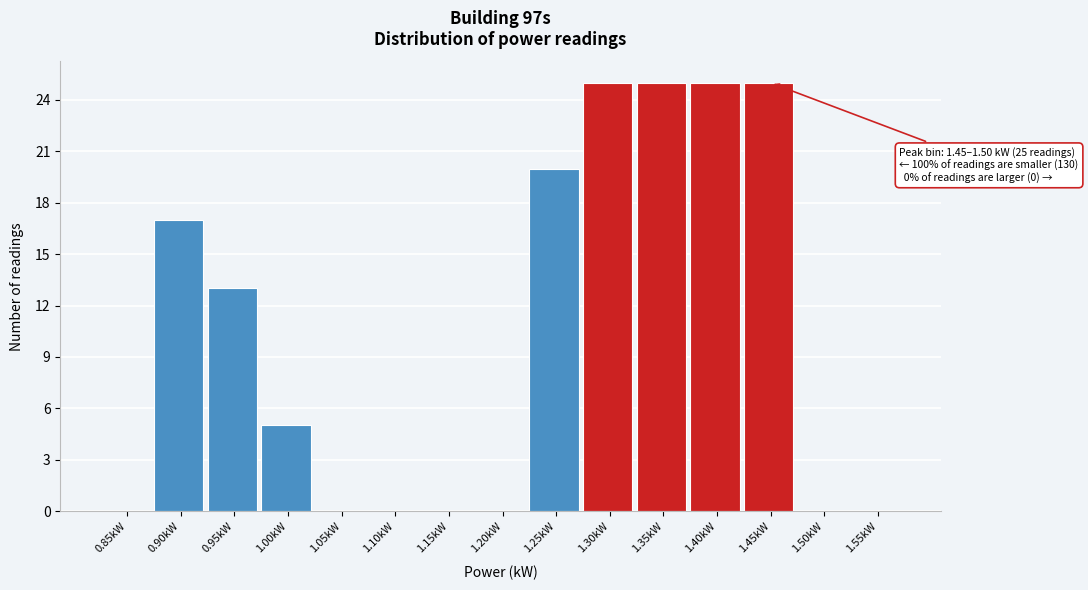

Reading left to right, list all the values displayed in this chart.

0.85kW=0	0.90kW=17	0.95kW=13	1.00kW=5	1.05kW=0	1.10kW=0	1.15kW=0	1.20kW=0	1.25kW=20	1.30kW=25	1.35kW=25	1.40kW=25	1.45kW=25	1.50kW=0	1.55kW=0